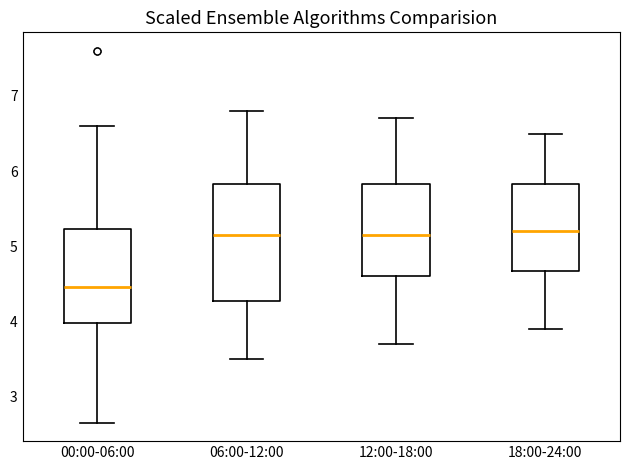

Where is the upper edge of the box for 06:00-12:00 on the y-axis? The values are not printed on the chart, so give them approximately, as read against the axis.

5.8